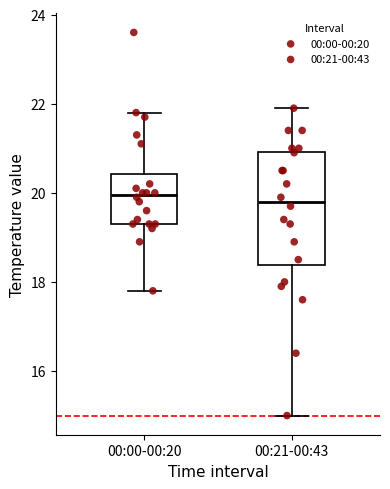

Where does the upper whisker of the box for 00:00-00:20 end on the y-axis? The values are not printed on the chart, so give them approximately, as read against the axis.

21.8